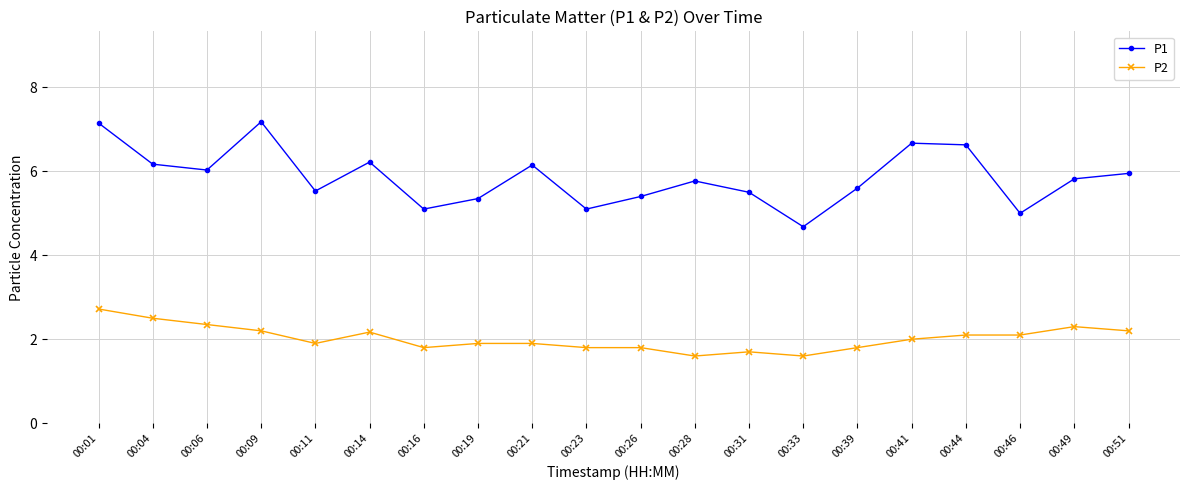

What is the value of the P2 point at the 16th from the left?

2.0